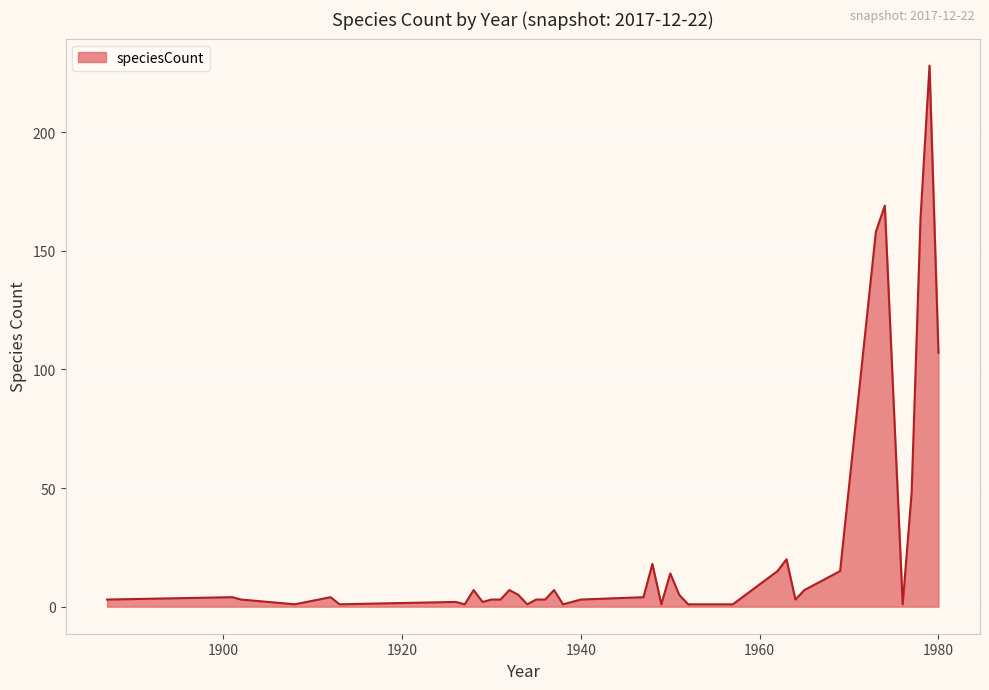

What is the maximum value shown in the chart?

228